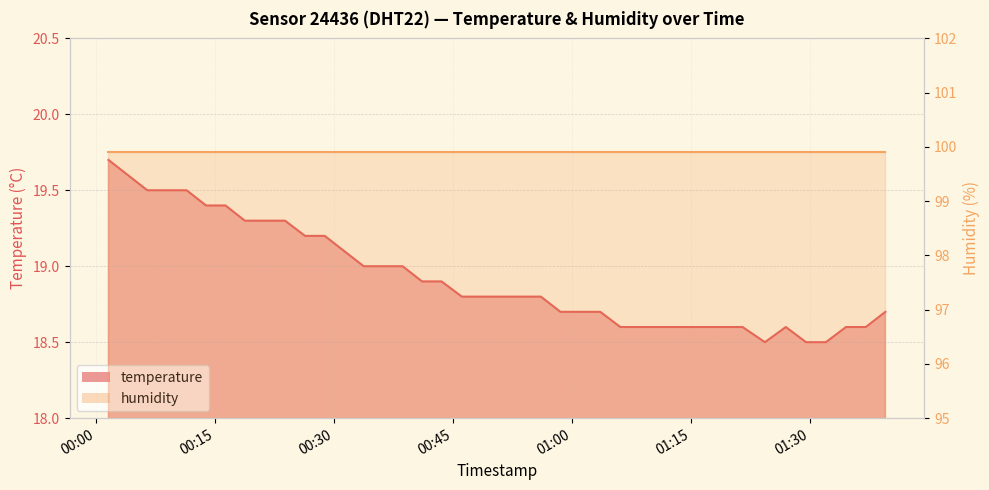

Rank the categories by value from highest to lowest.

2022-07-03T00:01:34, 2022-07-03T00:04:01, 2022-07-03T00:06:28, 2022-07-03T00:08:57, 2022-07-03T00:11:25, 2022-07-03T00:13:52, 2022-07-03T00:16:19, 2022-07-03T00:18:45, 2022-07-03T00:21:17, 2022-07-03T00:23:49, 2022-07-03T00:26:20, 2022-07-03T00:28:49, 2022-07-03T00:31:16, 2022-07-03T00:33:44, 2022-07-03T00:36:11, 2022-07-03T00:38:38, 2022-07-03T00:41:05, 2022-07-03T00:43:32, 2022-07-03T00:46:06, 2022-07-03T00:48:36, 2022-07-03T00:51:06, 2022-07-03T00:53:33, 2022-07-03T00:56:03, 2022-07-03T00:58:31, 2022-07-03T01:01:00, 2022-07-03T01:03:32, 2022-07-03T01:39:28, 2022-07-03T01:06:04, 2022-07-03T01:08:40, 2022-07-03T01:11:10, 2022-07-03T01:13:45, 2022-07-03T01:16:21, 2022-07-03T01:18:53, 2022-07-03T01:21:28, 2022-07-03T01:26:55, 2022-07-03T01:34:30, 2022-07-03T01:37:00, 2022-07-03T01:24:17, 2022-07-03T01:29:28, 2022-07-03T01:31:58